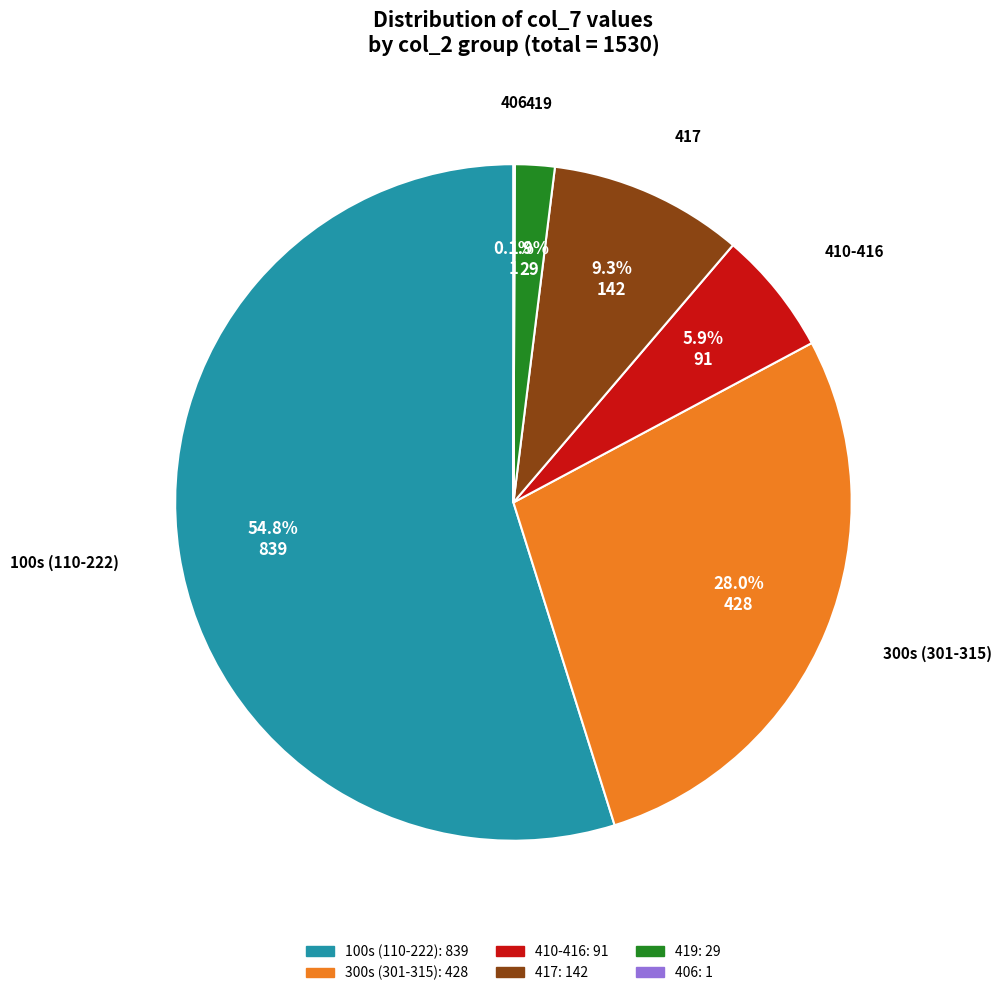

Does any single category account for the majority?

Yes